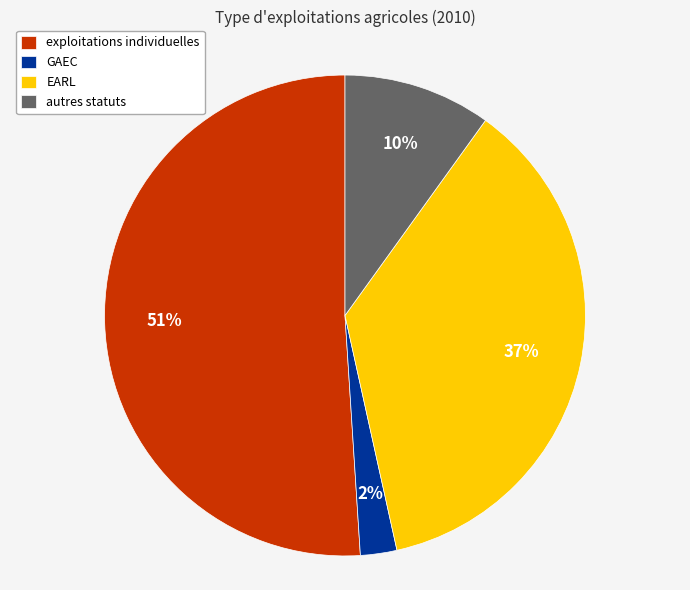

Rank the categories by value from lowest to highest.

GAEC, autres statuts, EARL, exploitations individuelles